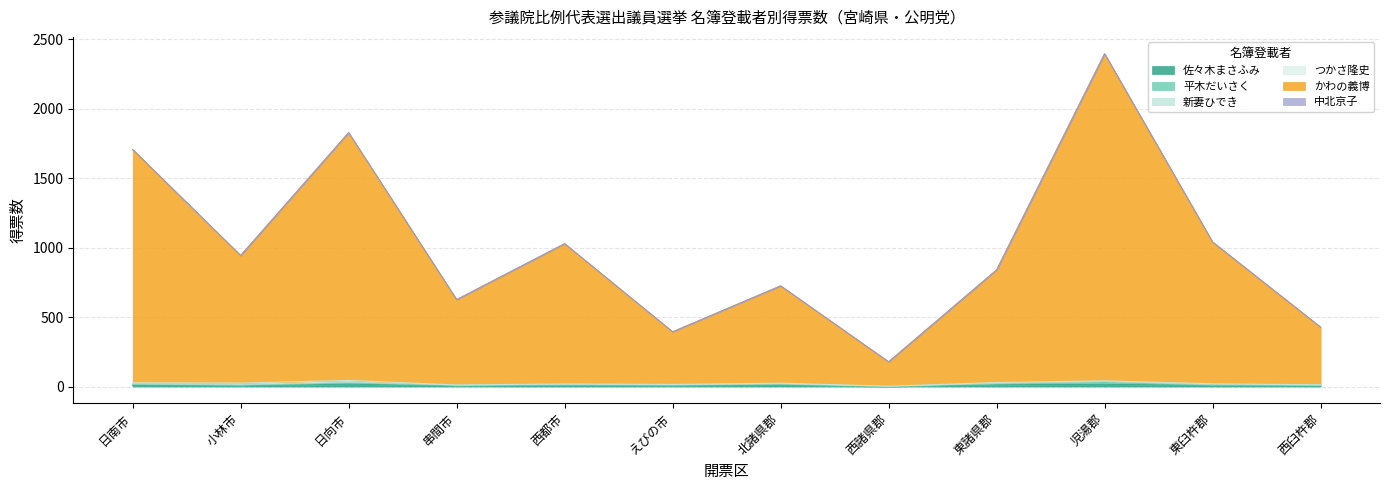

Rank the series at 小林市 from lowest to highest value.

中北京子, 平木だいさく, 新妻ひでき, 佐々木まさふみ, つかさ隆史, かわの義博